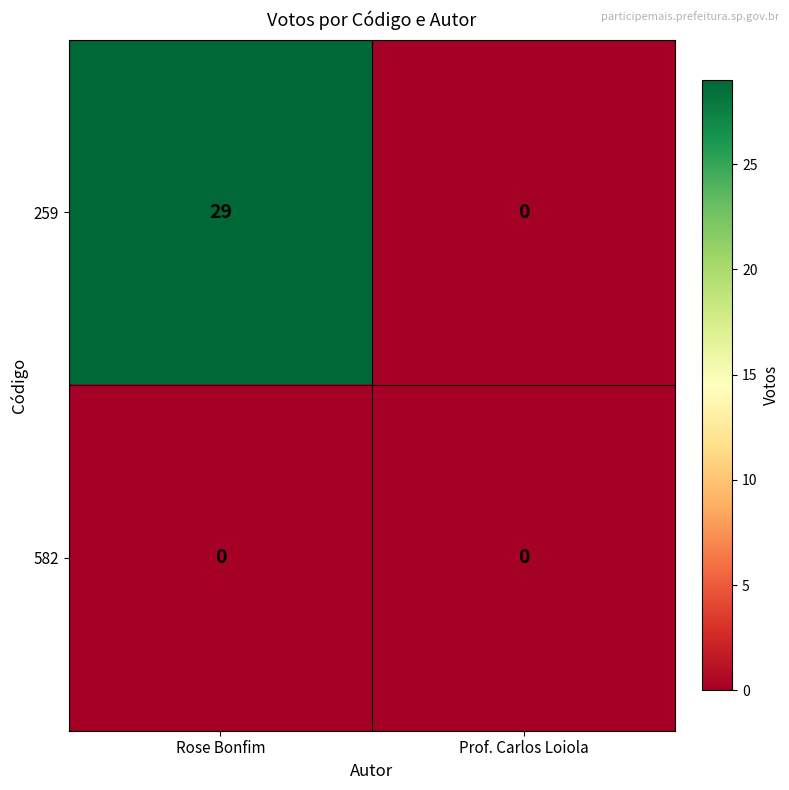

Which series changed the most between Rose Bonfim and Prof. Carlos Loiola?

259